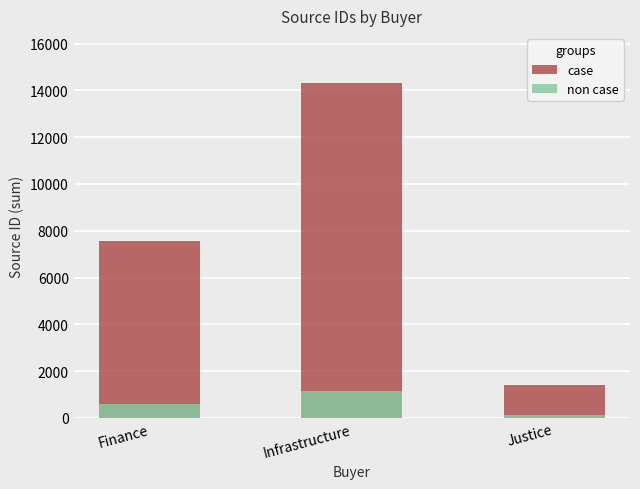

What is the sum of all non case values?

1857